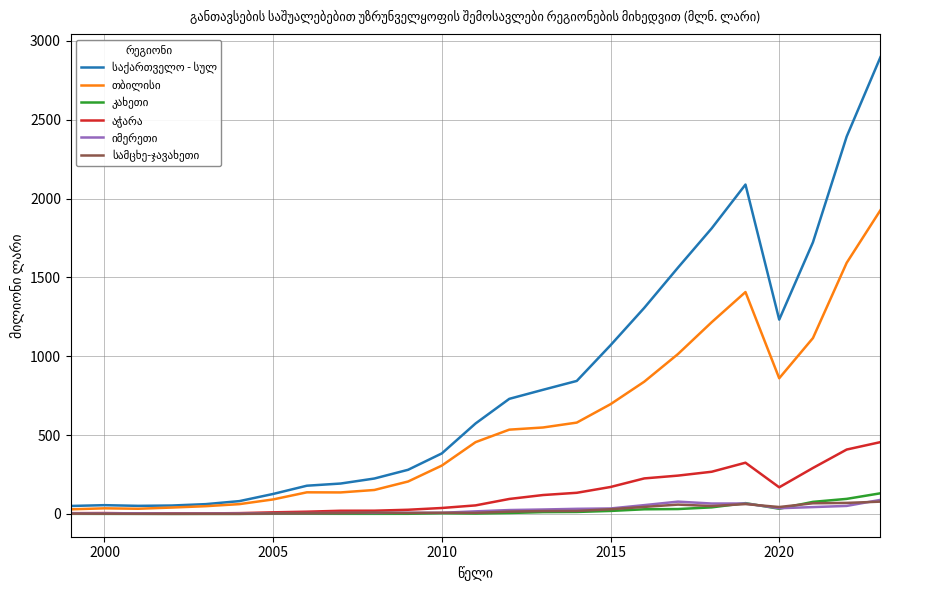

What is the greatest value displayed?

2896.9